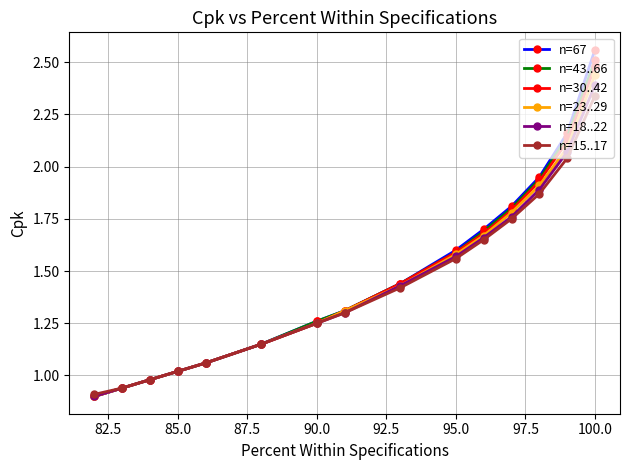

True or false: n=30..42 has more than 2 interior local peaks.

False